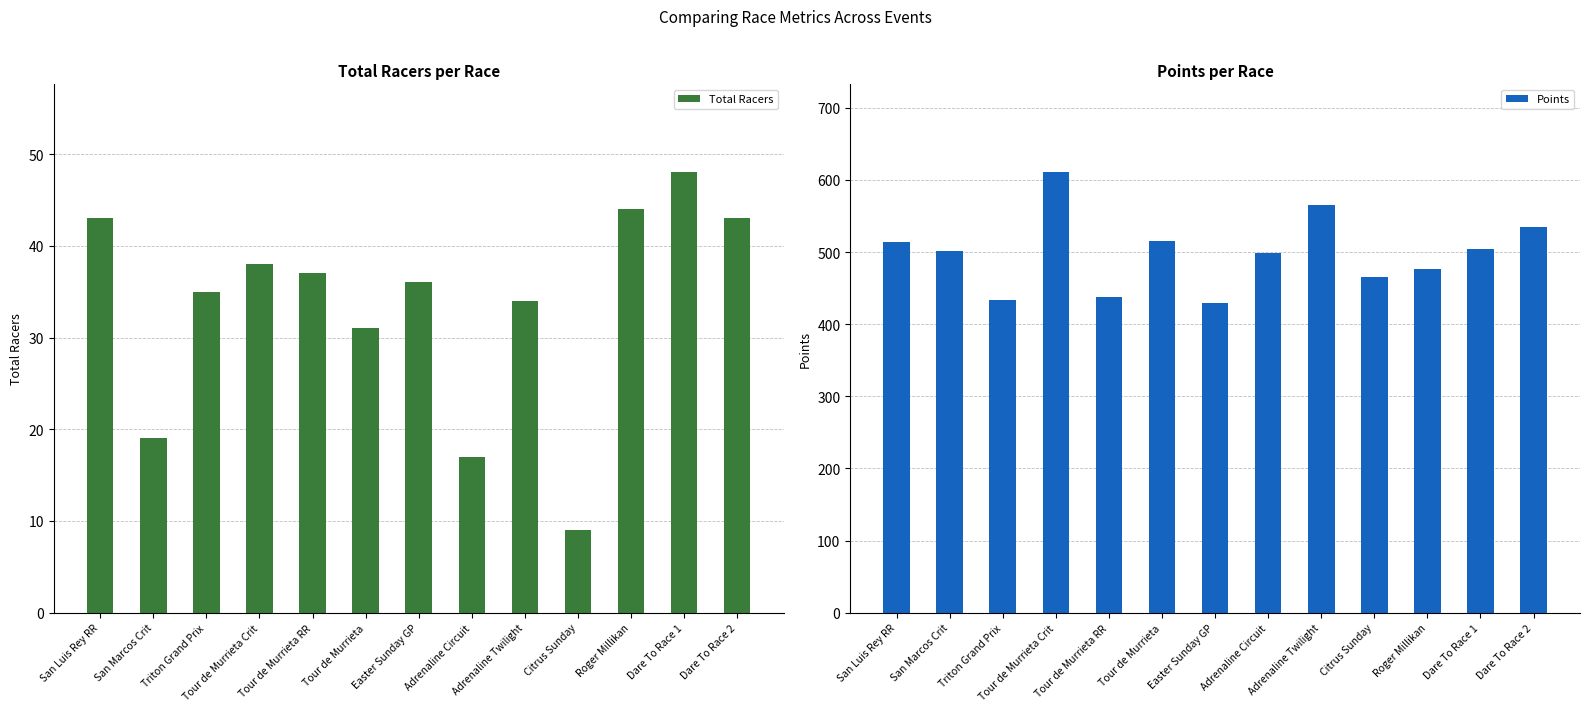

Is it true that Total Racers equals 8.3 at Easter Sunday GP?

False